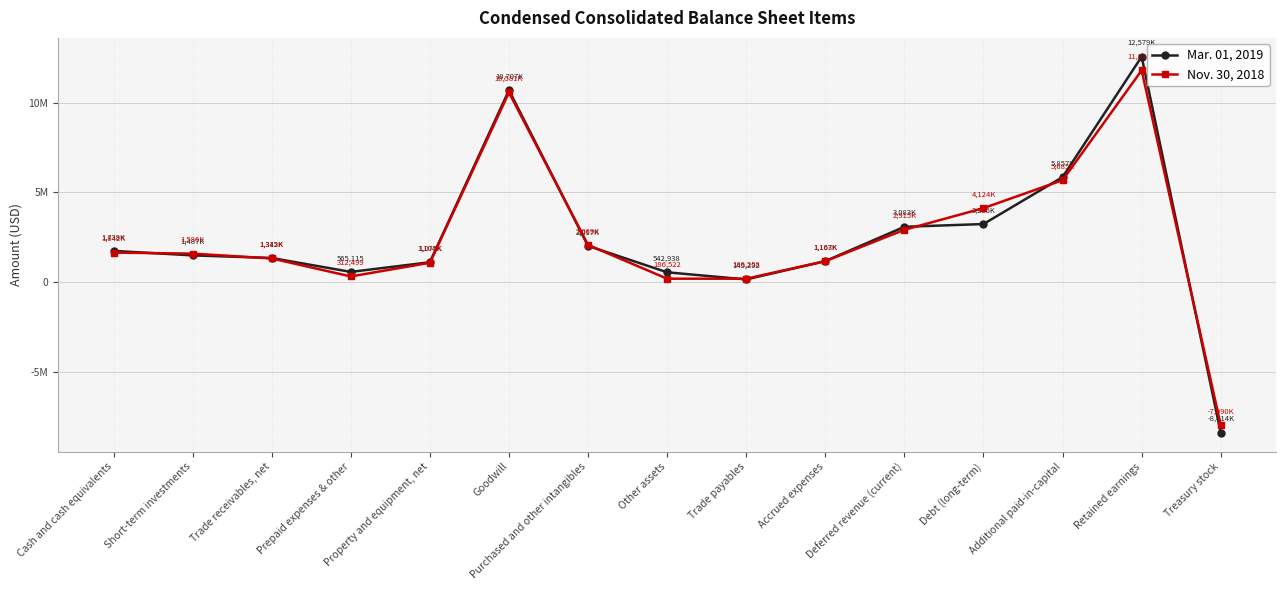

In Nov. 30, 2018, how many points are higher than both neighbors (excluding endpoints)?

2